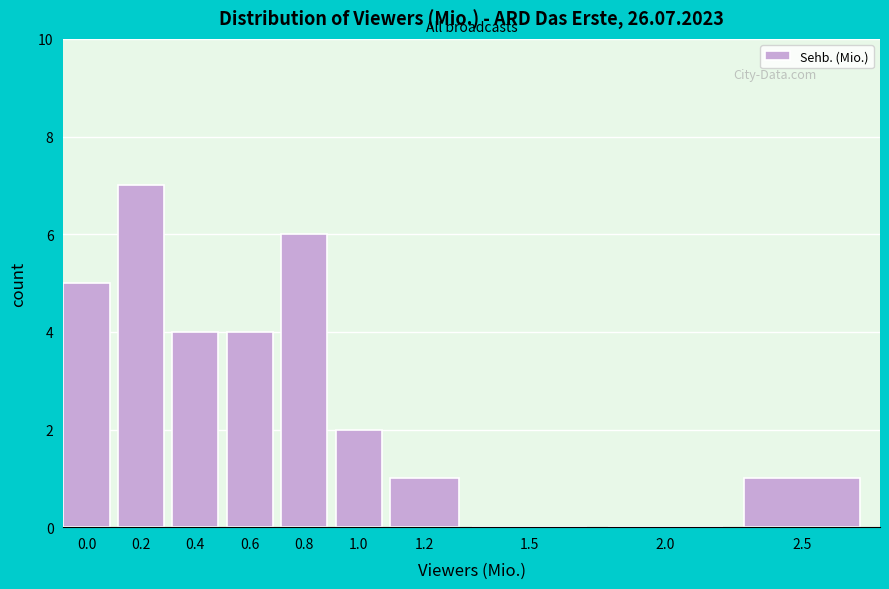

Reading left to right, transcribe all the data shown in this chart.

0.0=5	0.2=7	0.4=4	0.6=4	0.8=6	1.0=2	1.2=1	1.5=0	2.0=0	2.5=1